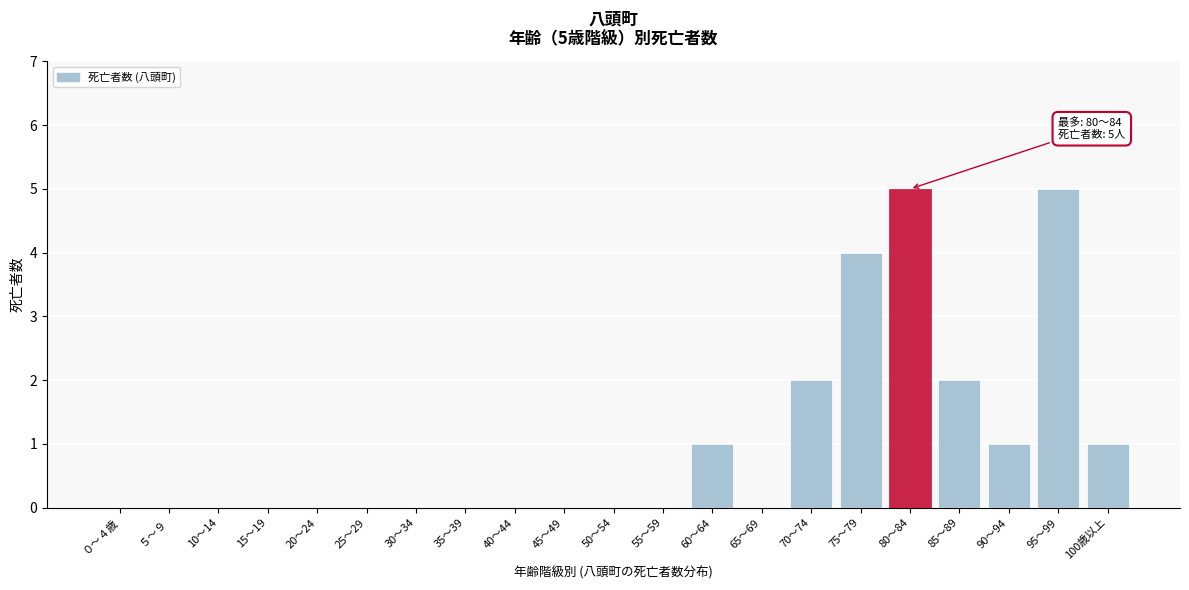

Reading right to left, extract all data points from this chart.

100歳以上=1	95～99=5	90～94=1	85～89=2	80～84=5	75～79=4	70～74=2	65～69=0	60～64=1	55～59=0	50～54=0	45～49=0	40～44=0	35～39=0	30～34=0	25～29=0	20～24=0	15～19=0	10～14=0	５～９=0	０～４歳=0